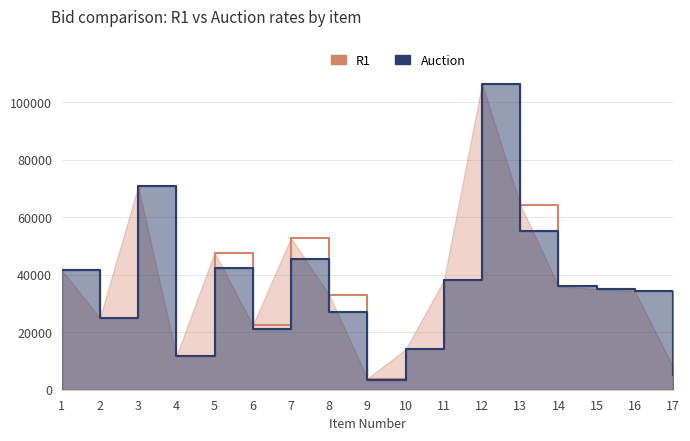

Read the R1 value at 10.

14000